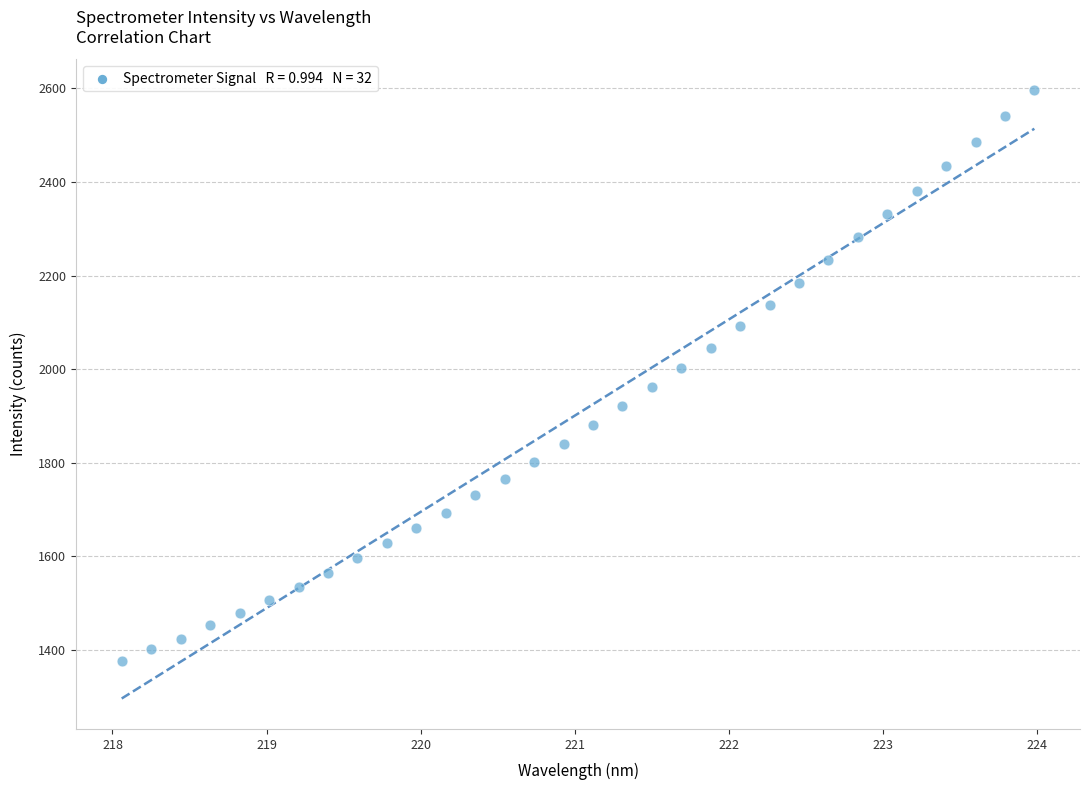

What is the range of X values (max minus min)?

5.9